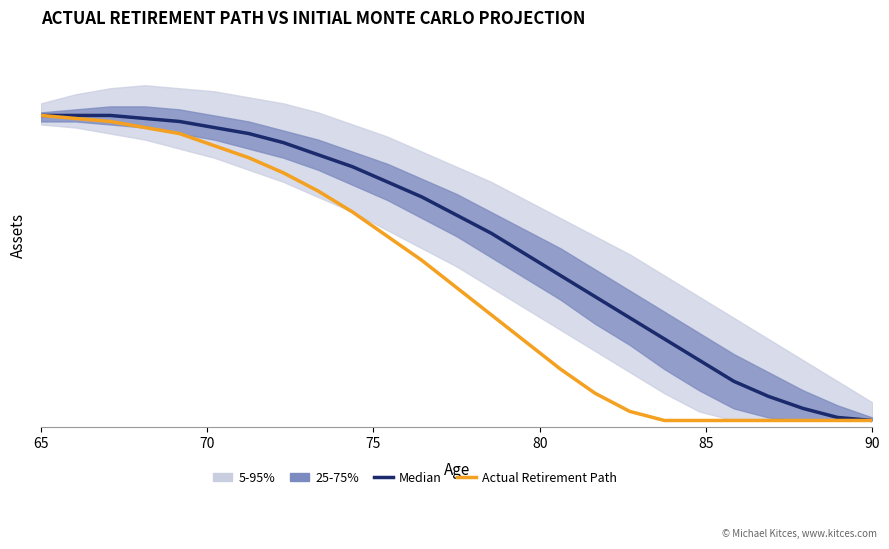

Reading right to left, transcribe all the data shown in this chart.

Median: 0.0	0.0	0.0	0.1	0.1	0.2	0.3	0.3	0.4	0.5	0.6	0.6	0.7	0.7	0.8	0.8	0.9	0.9	0.9	1.0	1.0	1.0	1.0	1.0	1.0
Actual Retirement Path: 0.0	0.0	0.0	0.0	0.0	0.0	0.0	0.0	0.1	0.2	0.3	0.3	0.4	0.5	0.6	0.7	0.8	0.8	0.9	0.9	0.9	1.0	1.0	1.0	1.0